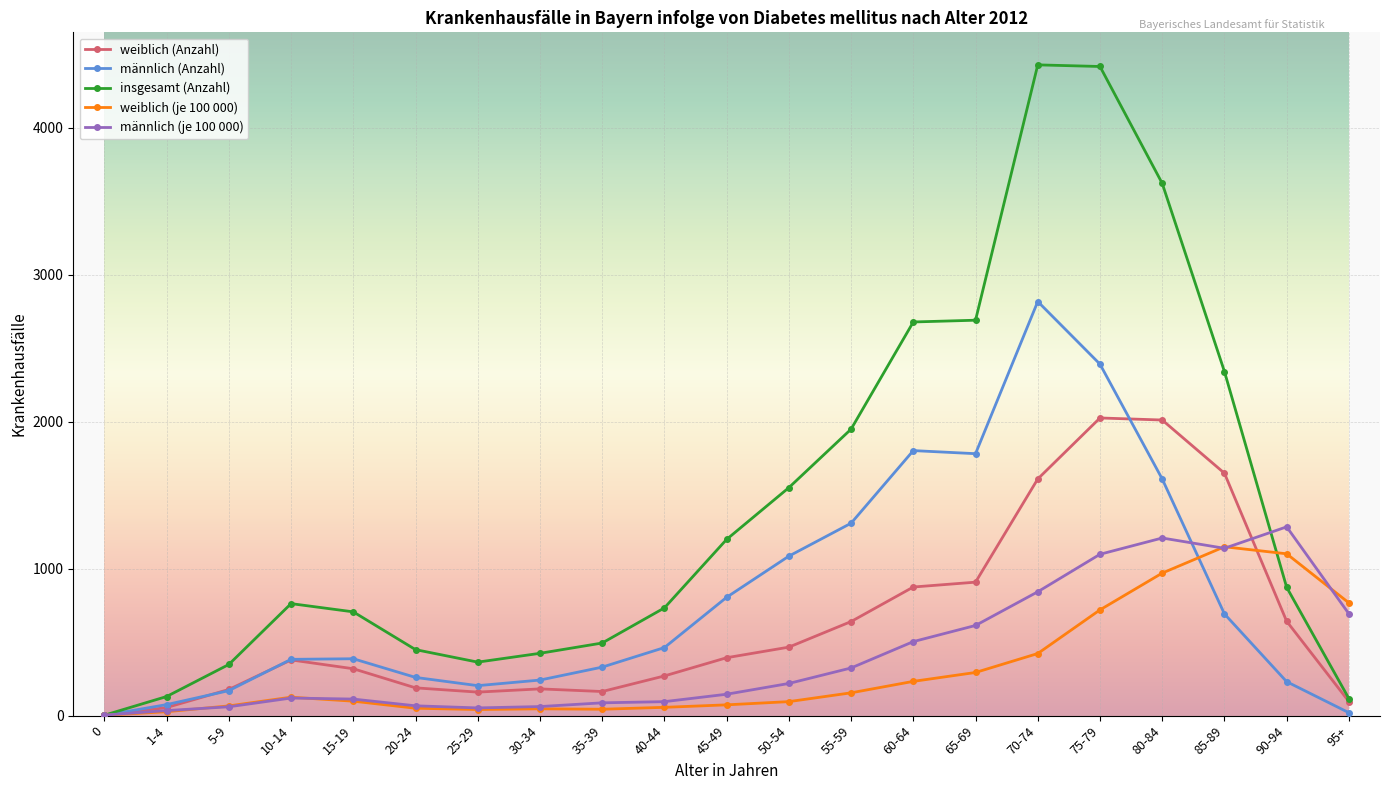

What is the label of the 3rd point from the left?

5-9